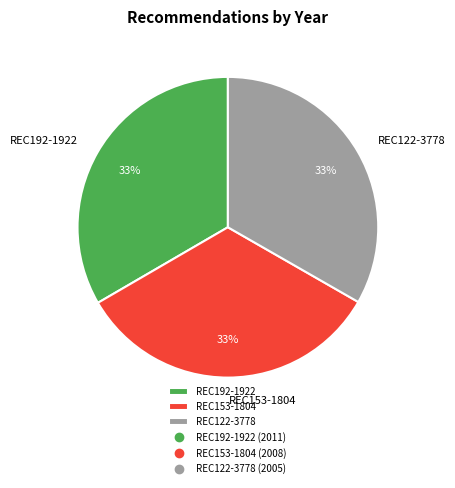

Is there any slice that represents more than half of the pie?

No